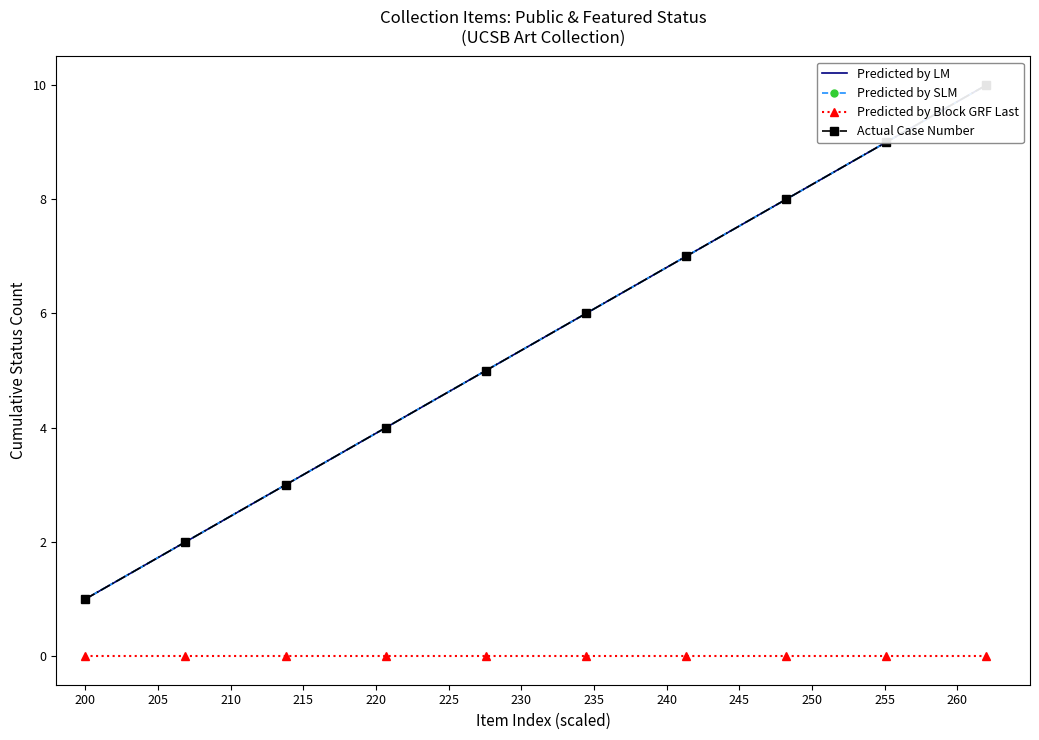

What is the average value of the Predicted by LM series?

6